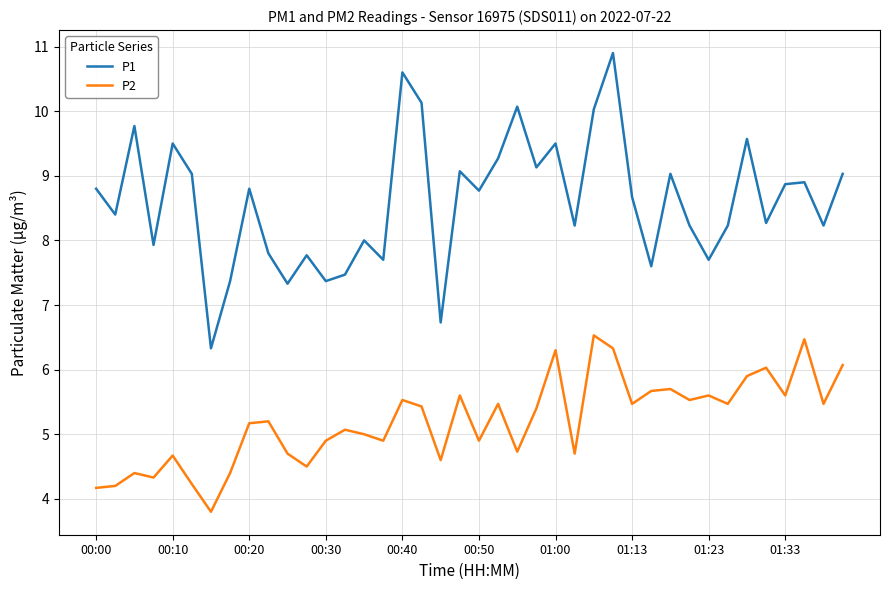

Rank the series by their maximum value, from highest to lowest.

P1, P2